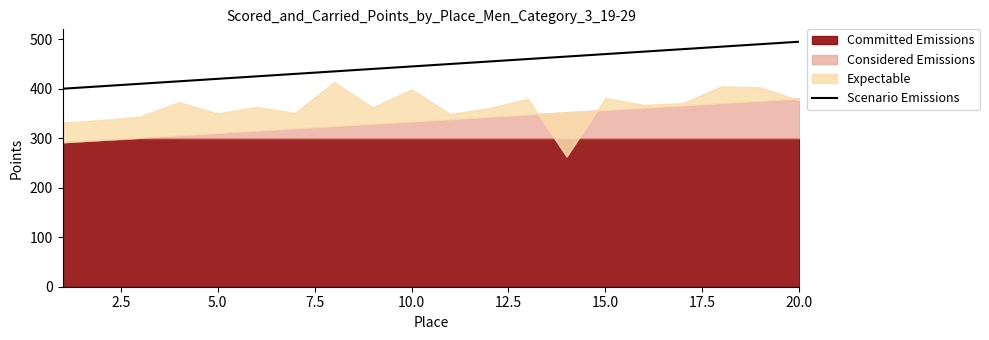

What is the highest value of the Scenario Emissions series?

495